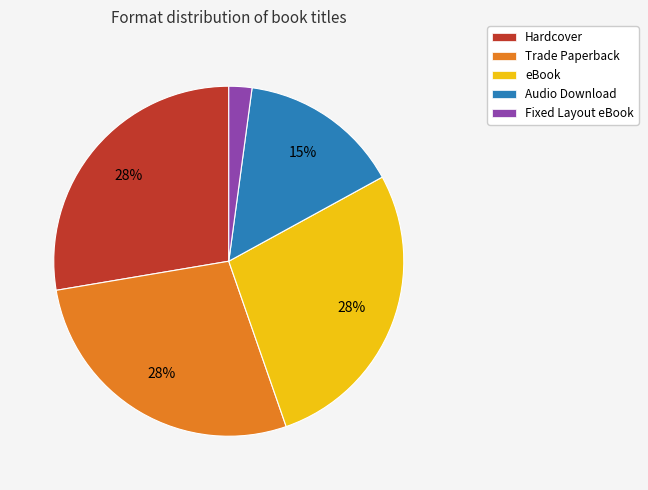

To the nearest percent, what portion does Hardcover represent?

28%